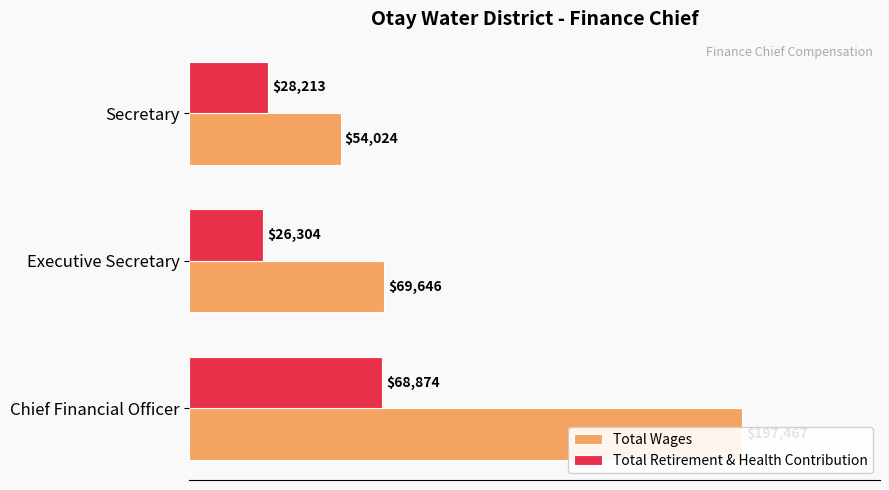

What is the sum of all Total Wages values?

321137